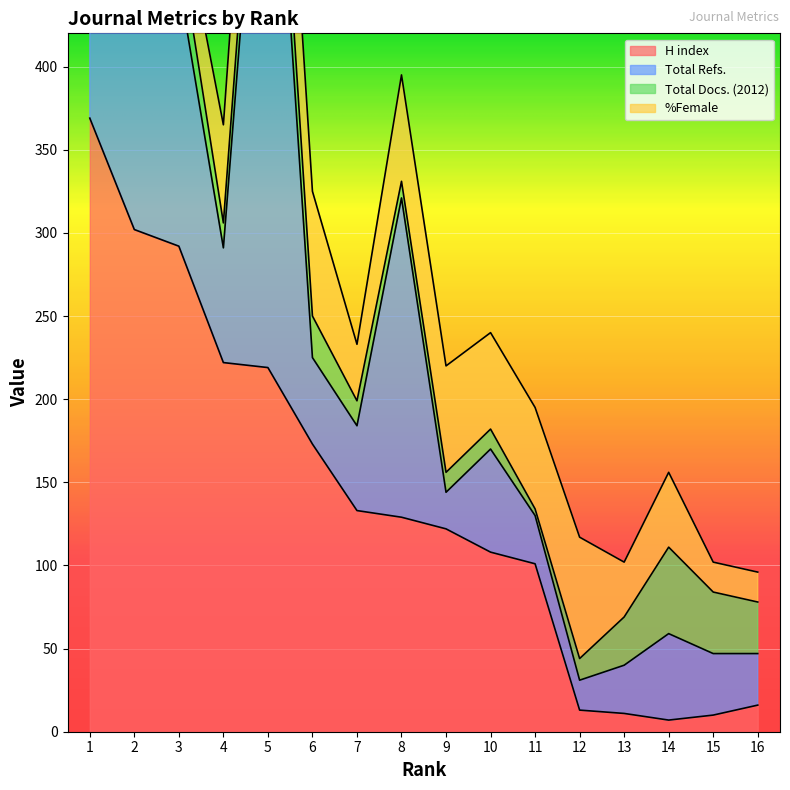

At which category does the chart reach its peak across all series?

5